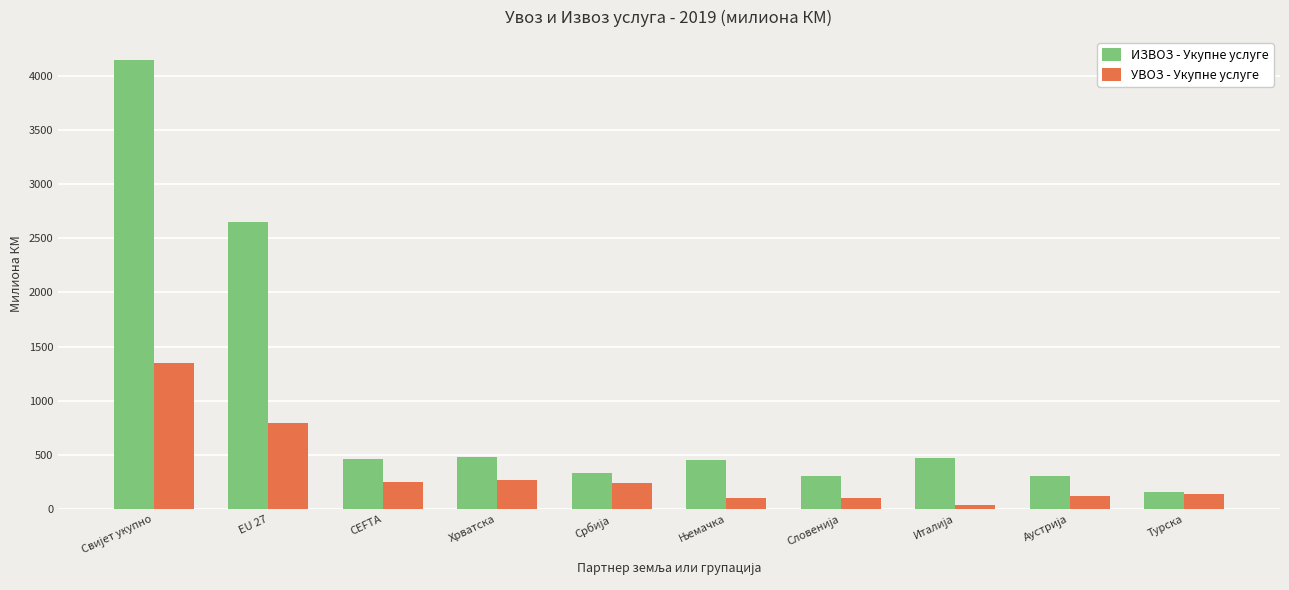

What is the maximum value for УВОЗ - Укупне услуге?

1351.6